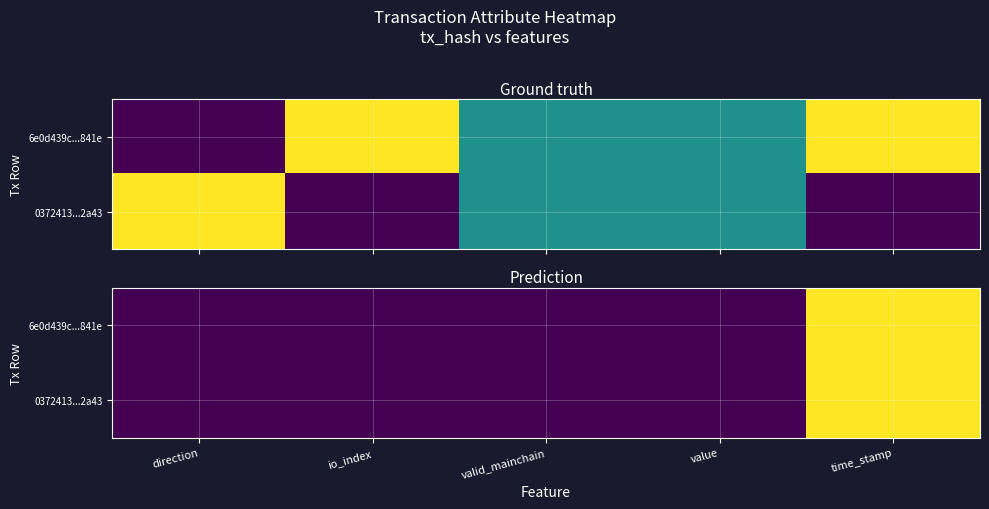

What is the spread (max minus min) of values at direction?

2.0